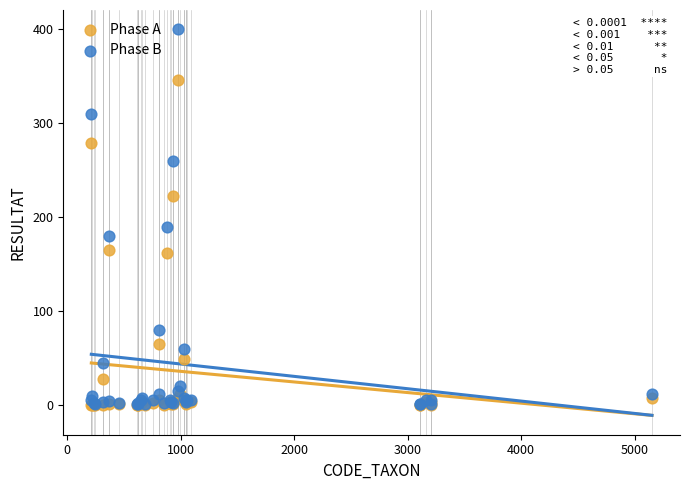

Which series has the widest spread of Y values?

Phase B